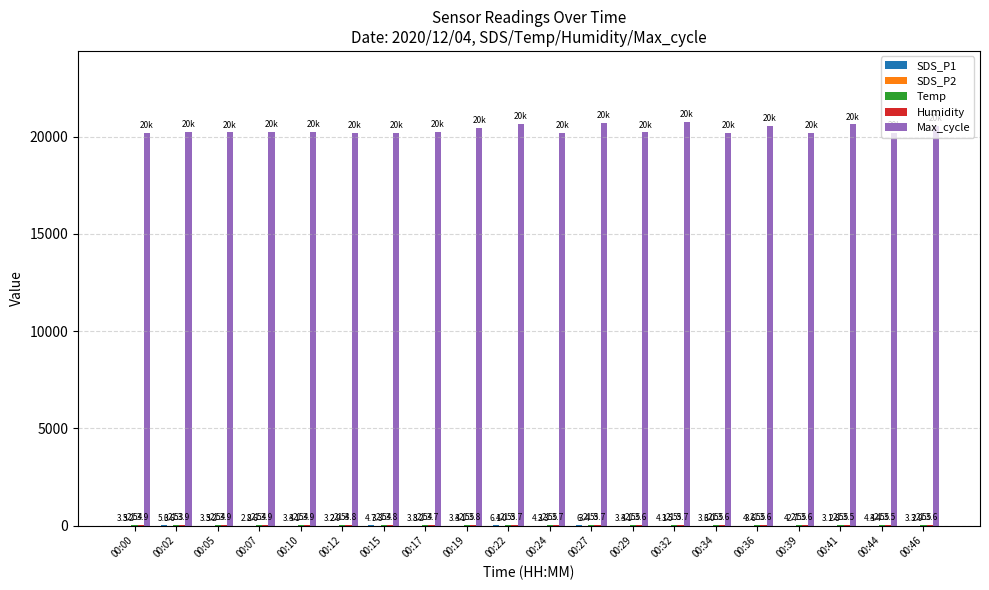

How many data points does each series have?

20